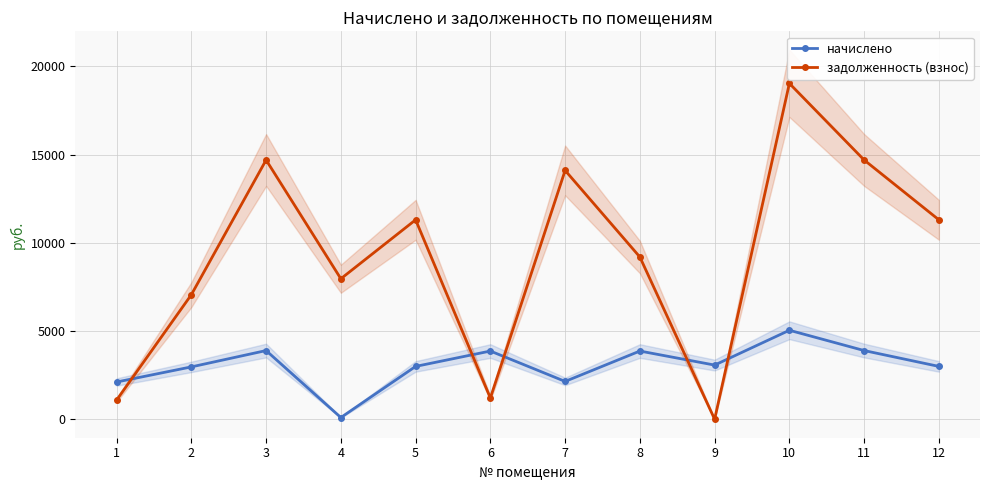

Reading left to right, transcribe all the data shown in this chart.

начислено: 2109.2	2966.5	3891.8	97.6	2993.8	3864.7	2142.7	3864.7	3068.6	5041.8	3891.8	2993.8
задолженность (взнос): 1085.3	7056.2	14689.0	7960.8	11299.2	1203.9	14098.3	9192.5	0.1	19028.9	14689.0	11299.2